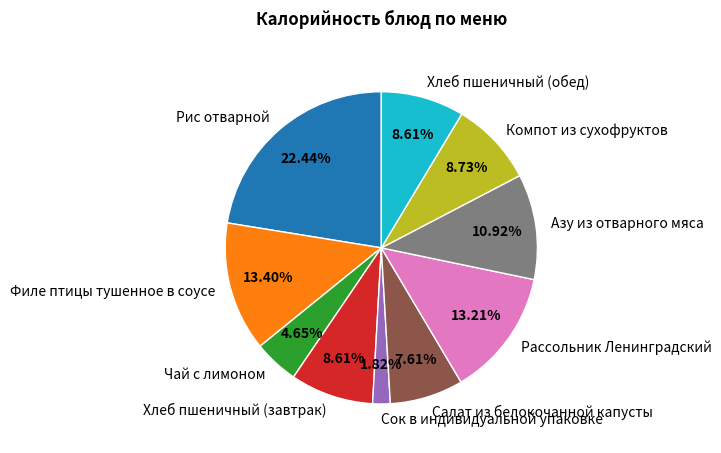

To the nearest percent, what percentage of the pie is Сок в индивидуальной упаковке?

2%